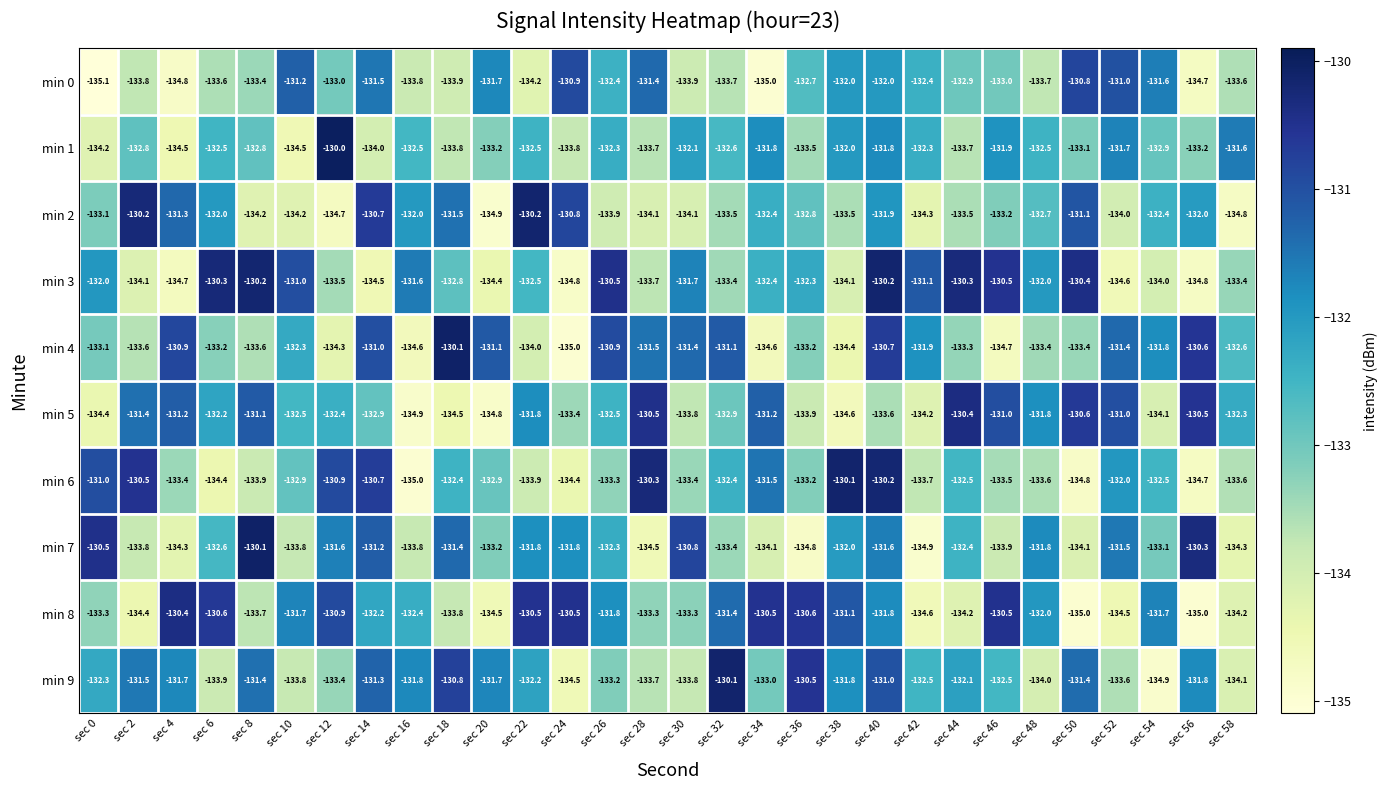

What is the spread (max minus min) of values at sec 26?

3.4